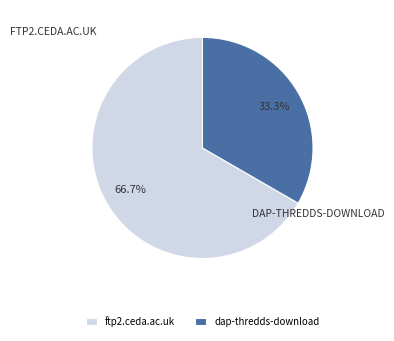

Is the sum of dap-thredds-download and ftp2.ceda.ac.uk greater than half?

Yes